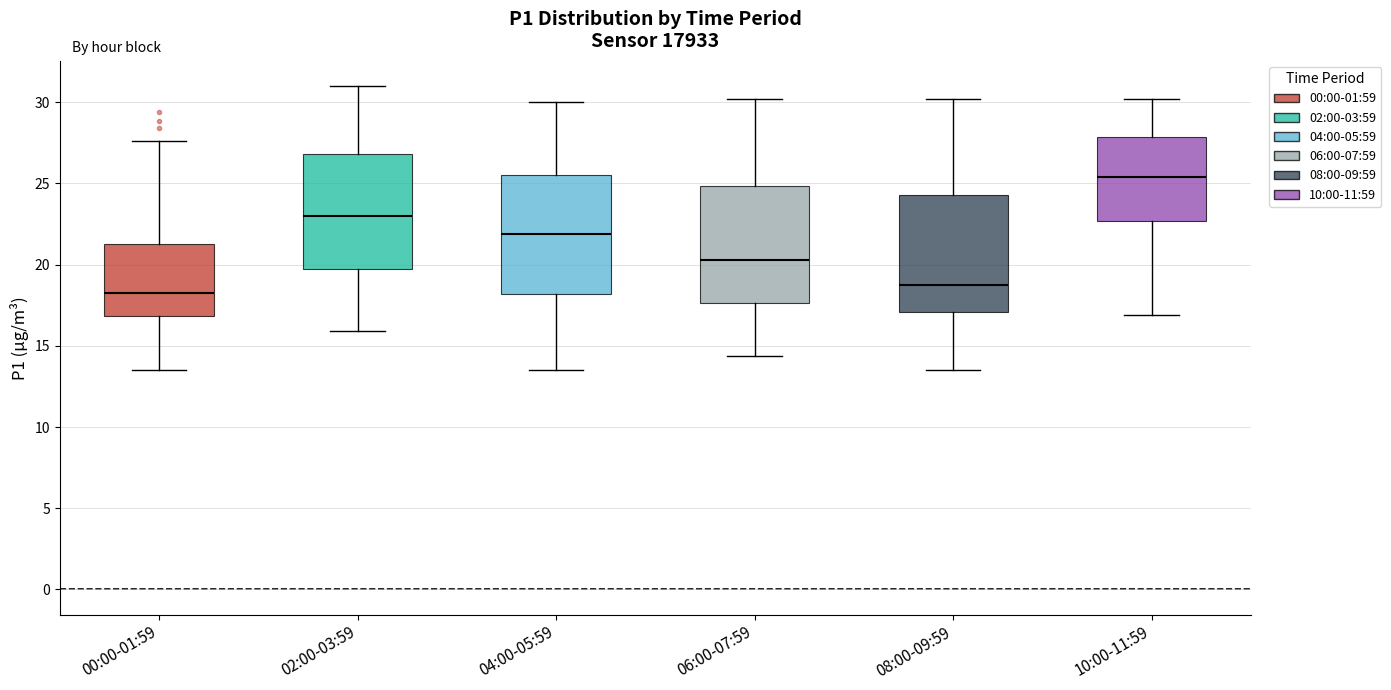

Which box has the highest median line?

10:00-11:59